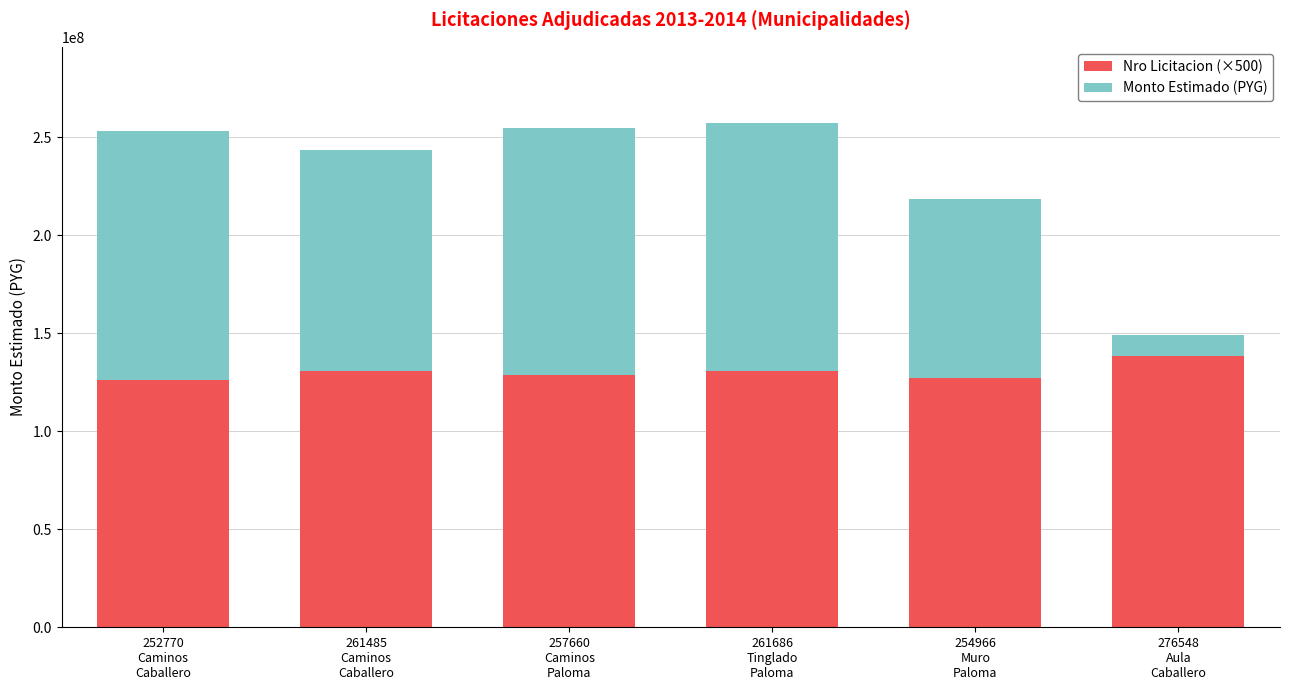

What is the lowest value of the Nro Licitacion (×500) series?

126385000